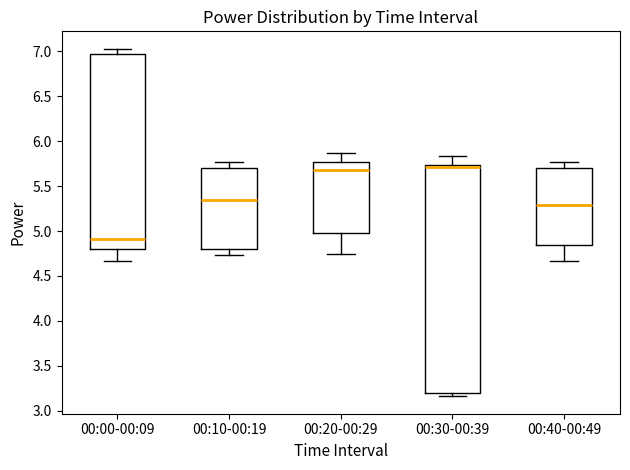

Reading left to right, transcribe this box plot: for each box, give where its median line is, the range the box spans, and where its two whiskers end, as read against the y-axis. The values are not printed on the chart, so give them approximately, as read against the axis.

00:00-00:09: median 4.90, box 4.80 to 6.95, whiskers 4.65 to 7.05
00:10-00:19: median 5.35, box 4.80 to 5.70, whiskers 4.75 to 5.75
00:20-00:29: median 5.70, box 5.00 to 5.75, whiskers 4.75 to 5.85
00:30-00:39: median 5.70, box 3.20 to 5.75, whiskers 3.15 to 5.85
00:40-00:49: median 5.30, box 4.85 to 5.70, whiskers 4.65 to 5.75